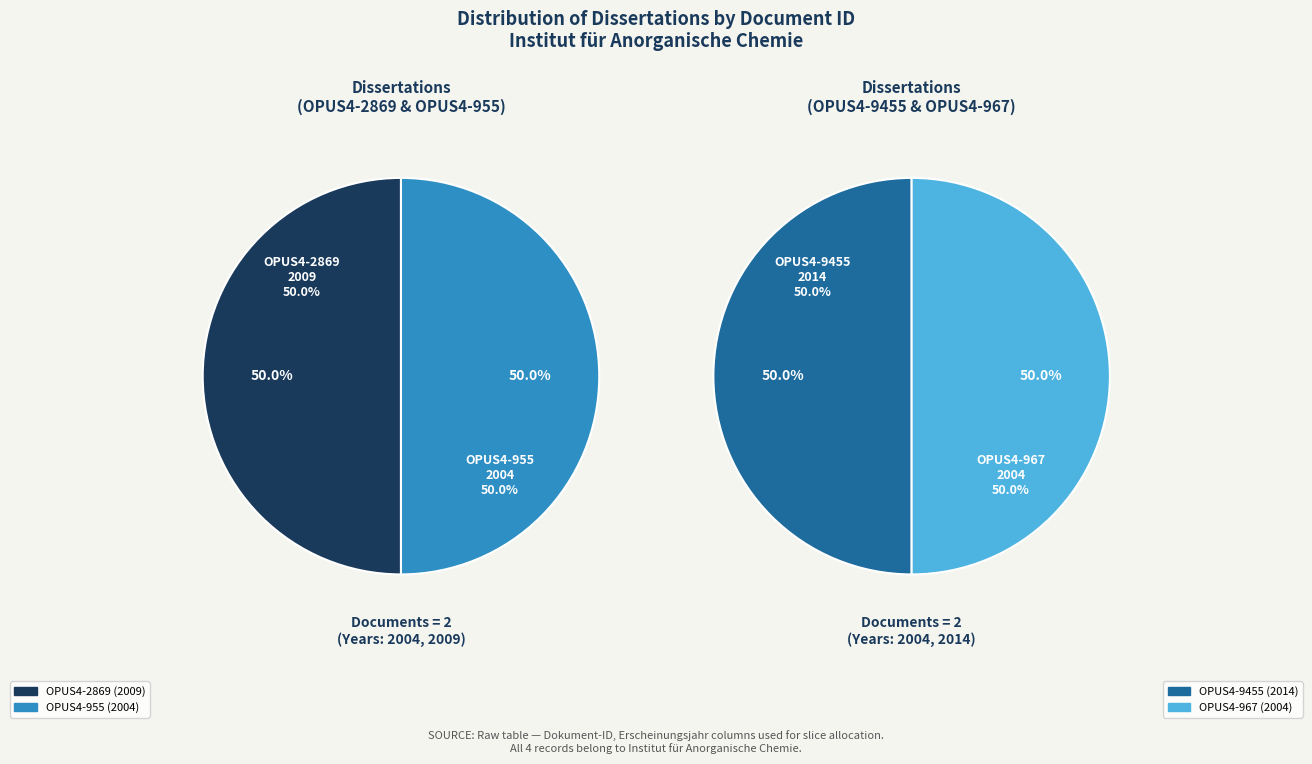

Is it true that OPUS4-967 is 37% of the pie?

False